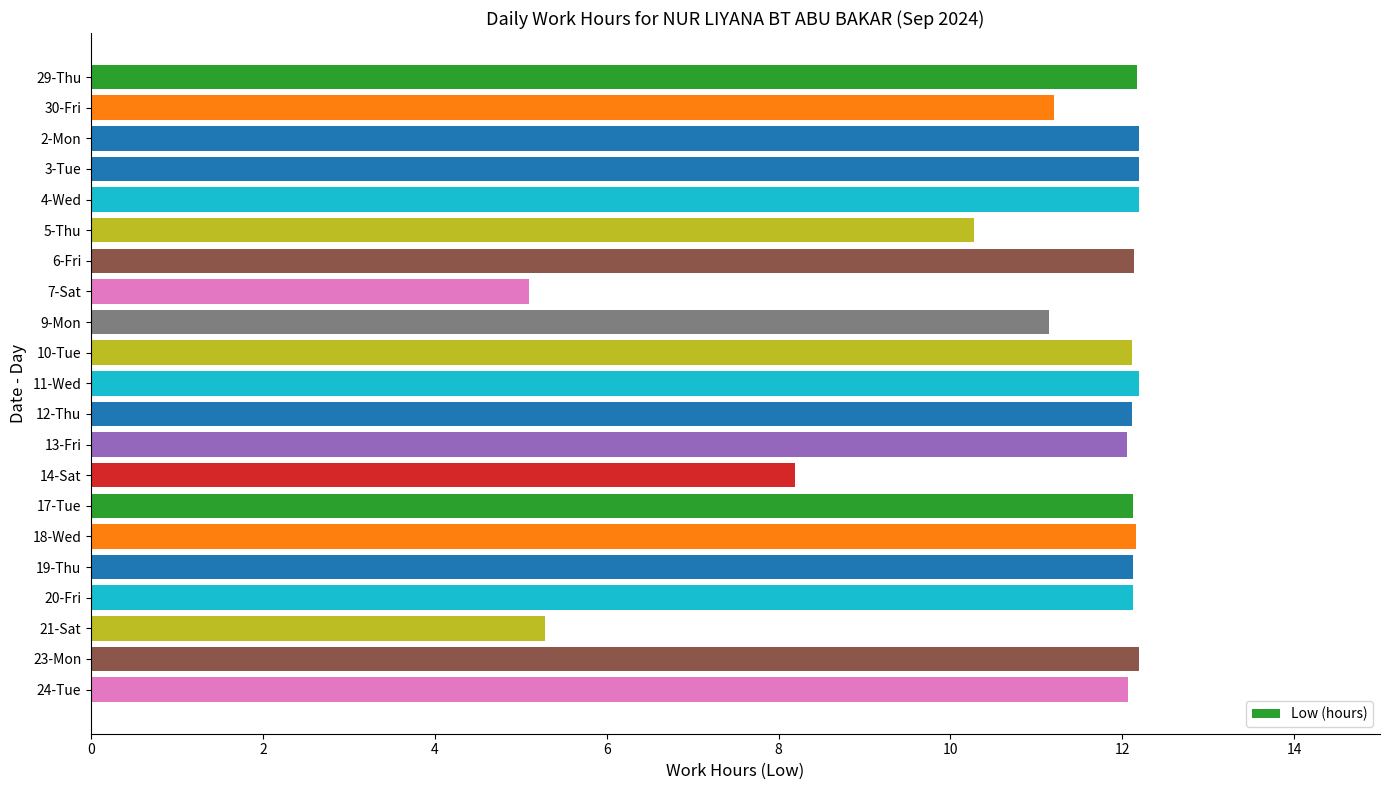

What is the difference between the maximum and minimum values?

7.1